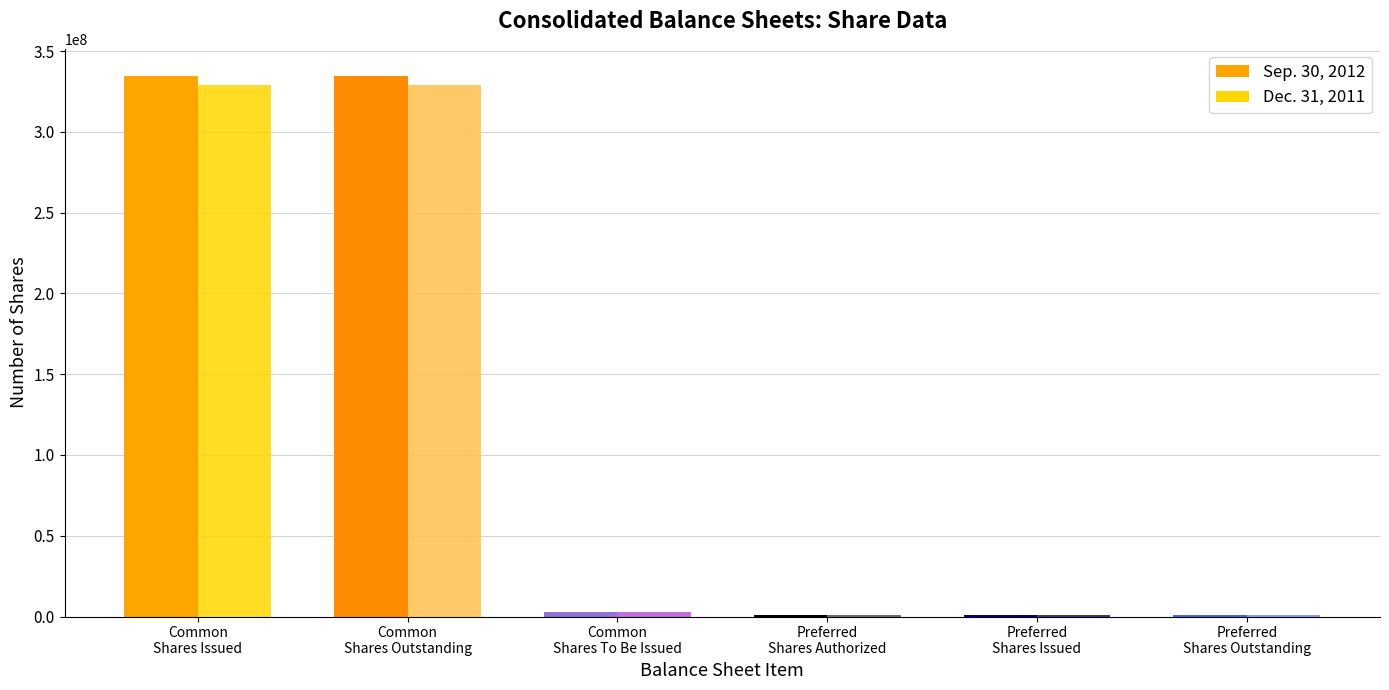

What is the value of the Dec. 31, 2011 bar at the 1st from the left?

328877492